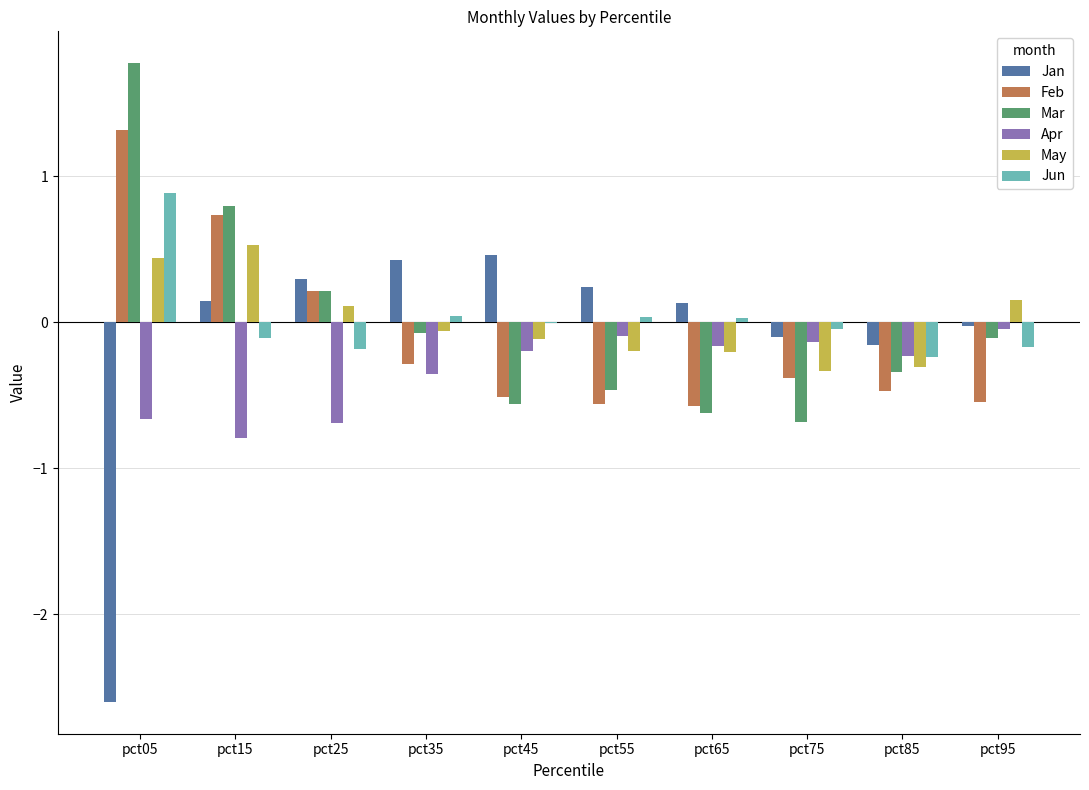

Between pct05 and pct95, which series saw the biggest shift?

Jan